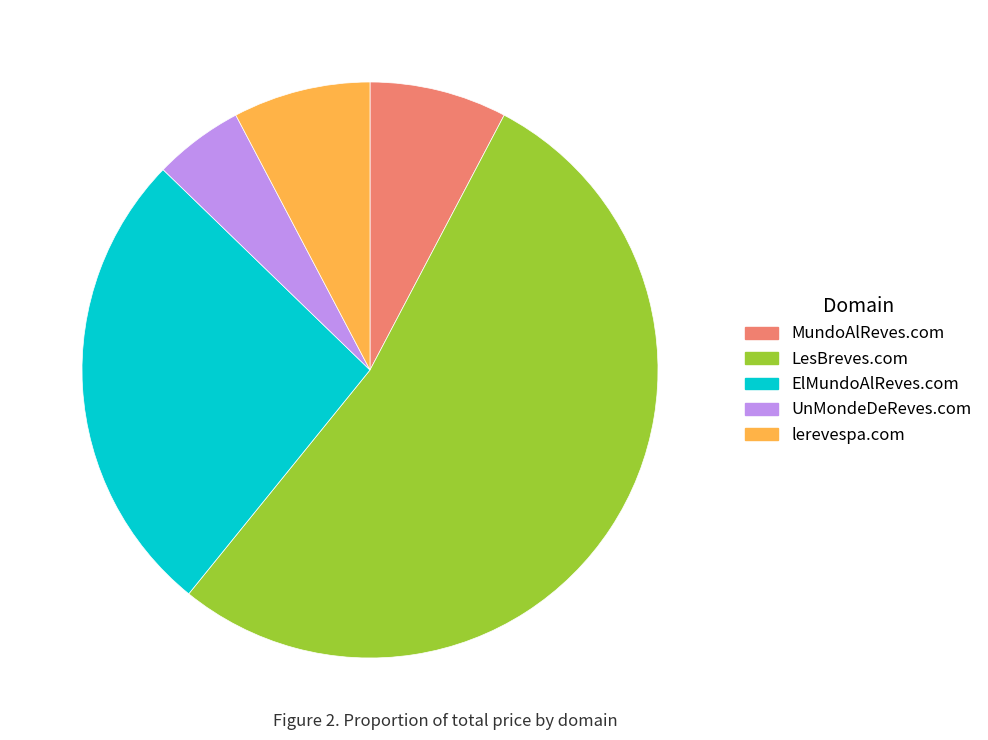

Is lerevespa.com the majority of the pie?

No